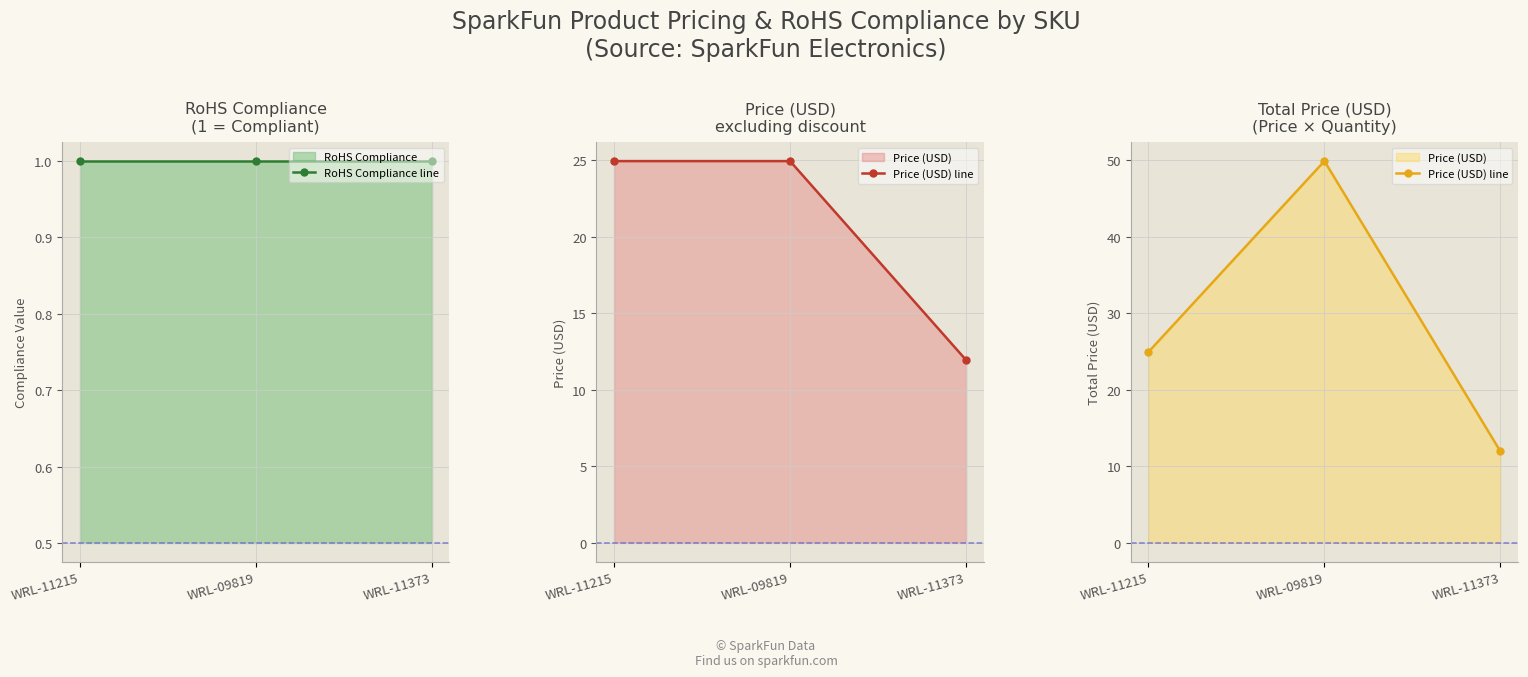

What is the lowest value of the Price (USD) line series?

11.9